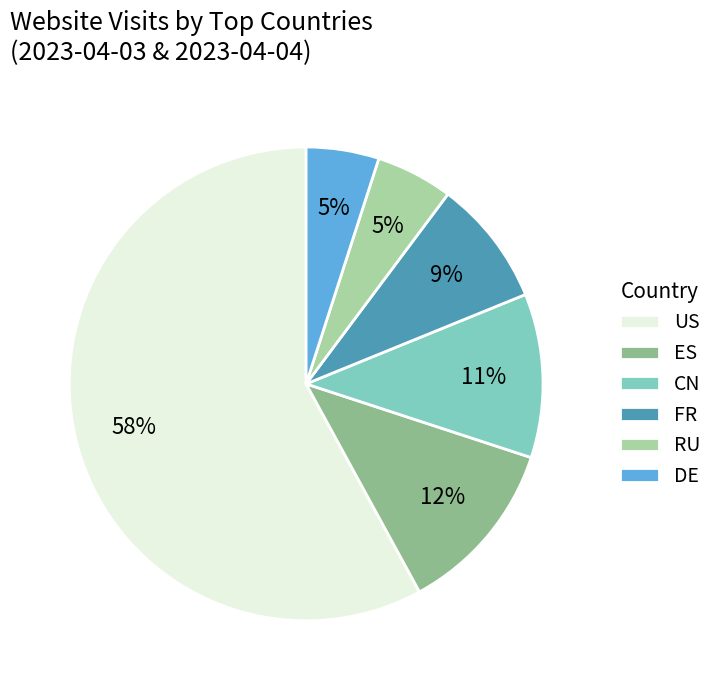

Which slice is the largest?

US